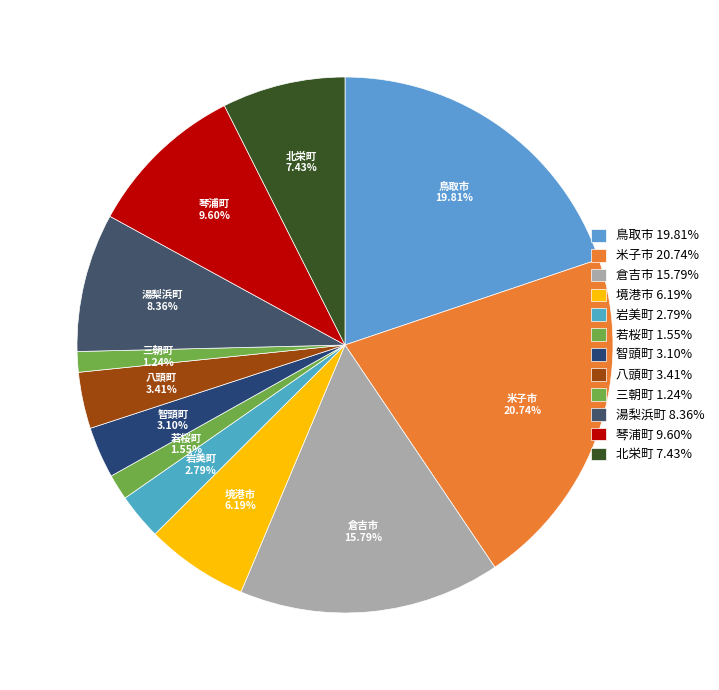

To the nearest percent, what portion does 米子市 represent?

21%